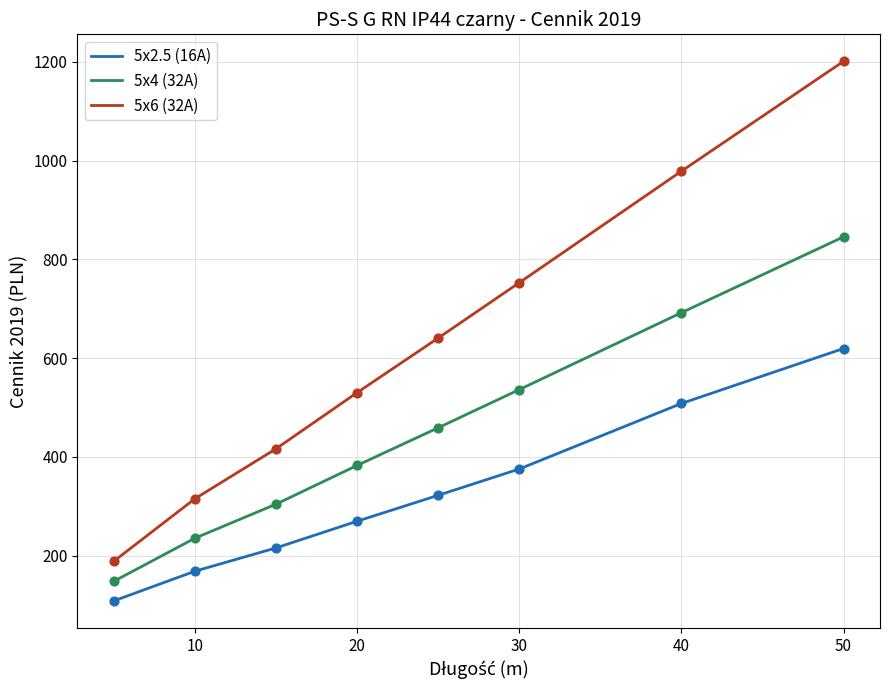

Which series has the largest total across all categories?

5x6 (32A)